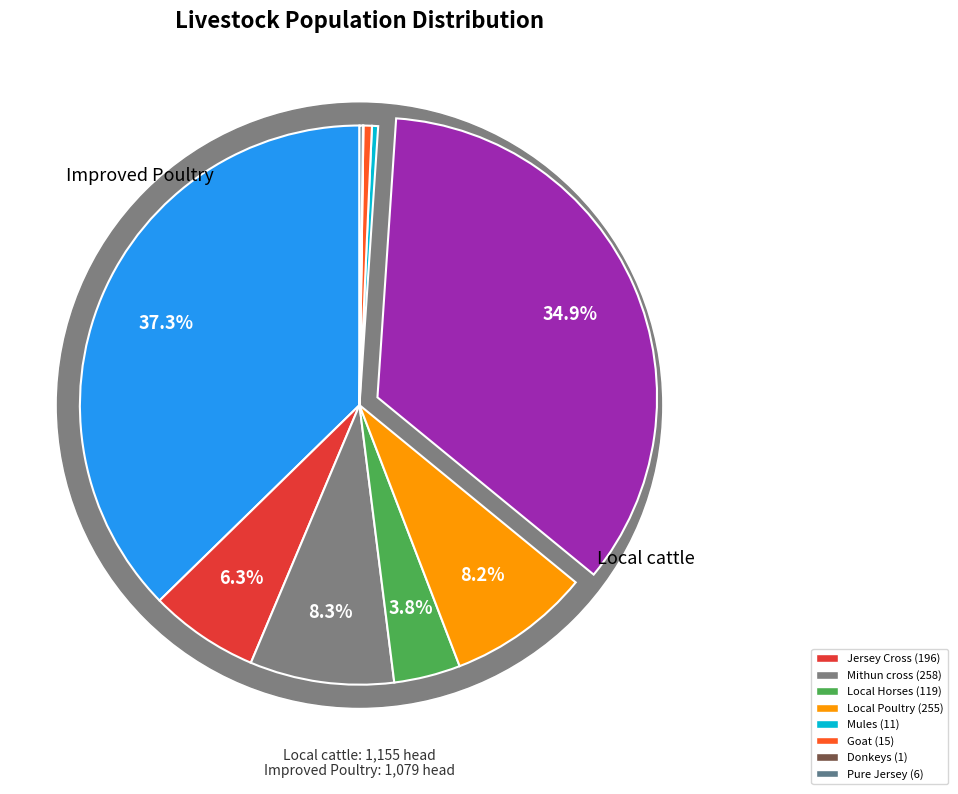

Does any single category account for the majority?

No